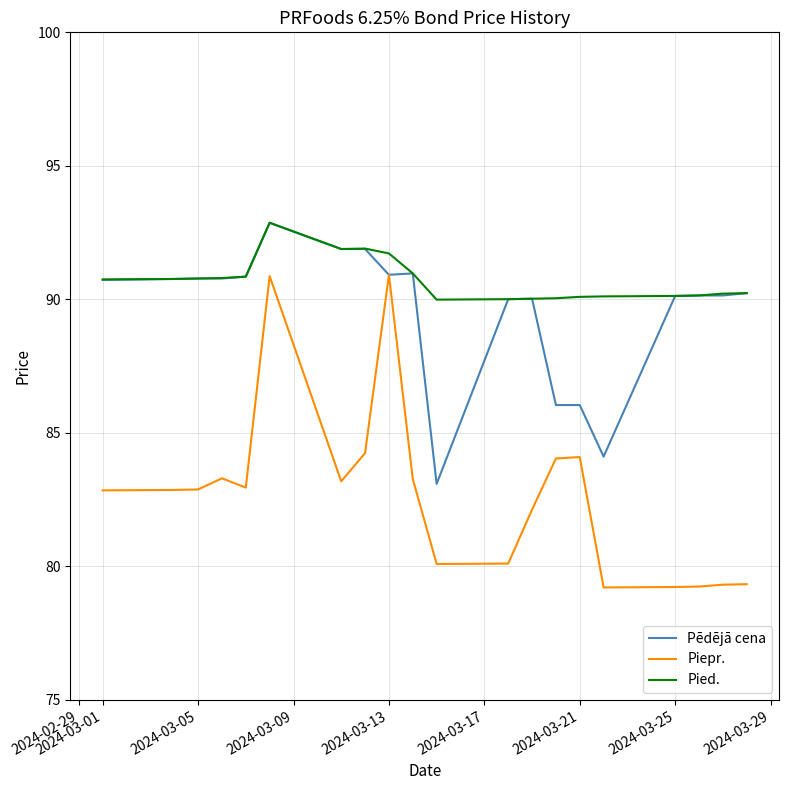

What is the maximum value shown in the chart?

92.9